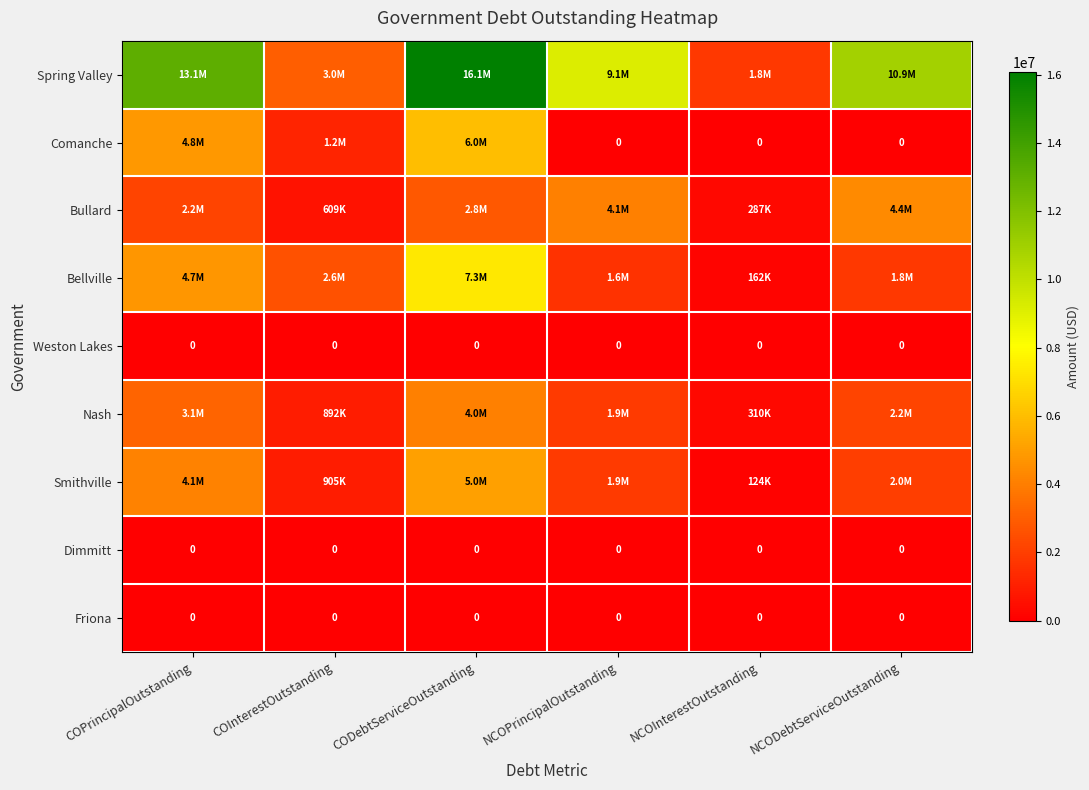

How many data points in Smithville are less than 1989240?

3